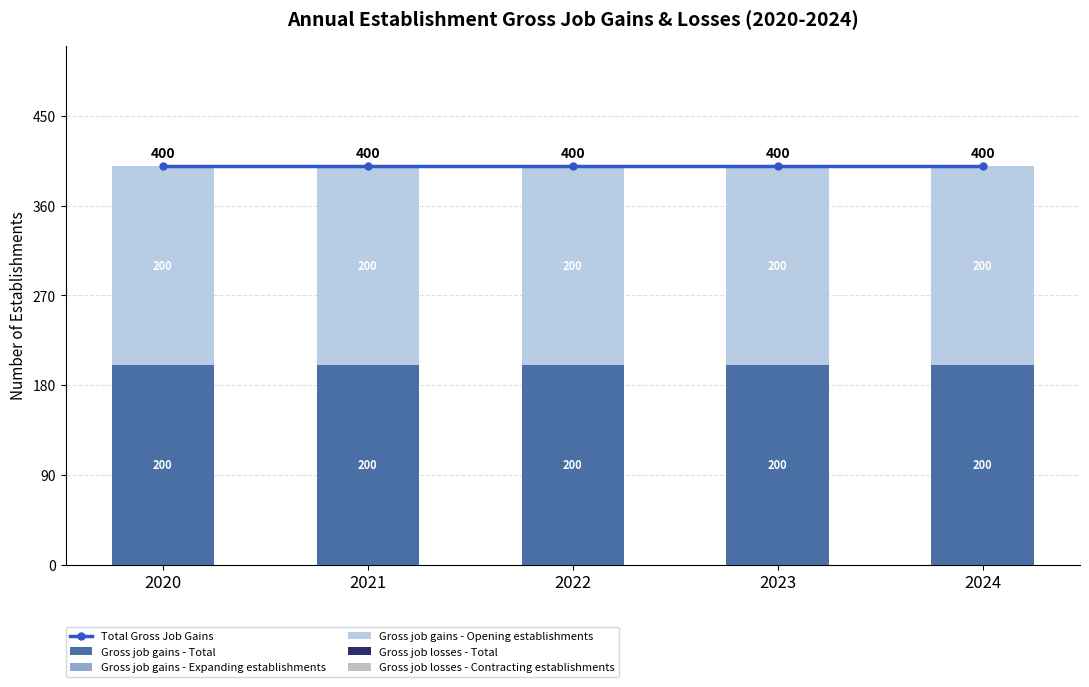

Reading left to right, extract all data points from this chart.

Total Gross Job Gains: 400	400	400	400	400
Gross job gains - Total: 200	200	200	200	200
Gross job gains - Expanding establishments: 0	0	0	0	0
Gross job gains - Opening establishments: 200	200	200	200	200
Gross job losses - Total: 0	0	0	0	0
Gross job losses - Contracting establishments: 0	0	0	0	0